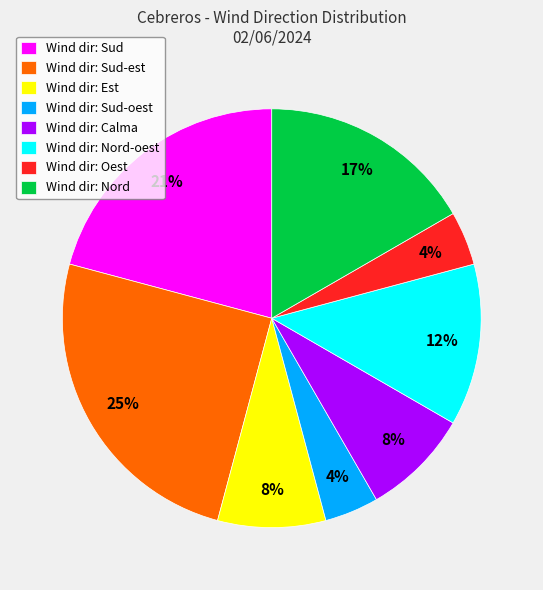

Between Wind dir: Nord and Wind dir: Oest, which is larger?

Wind dir: Nord